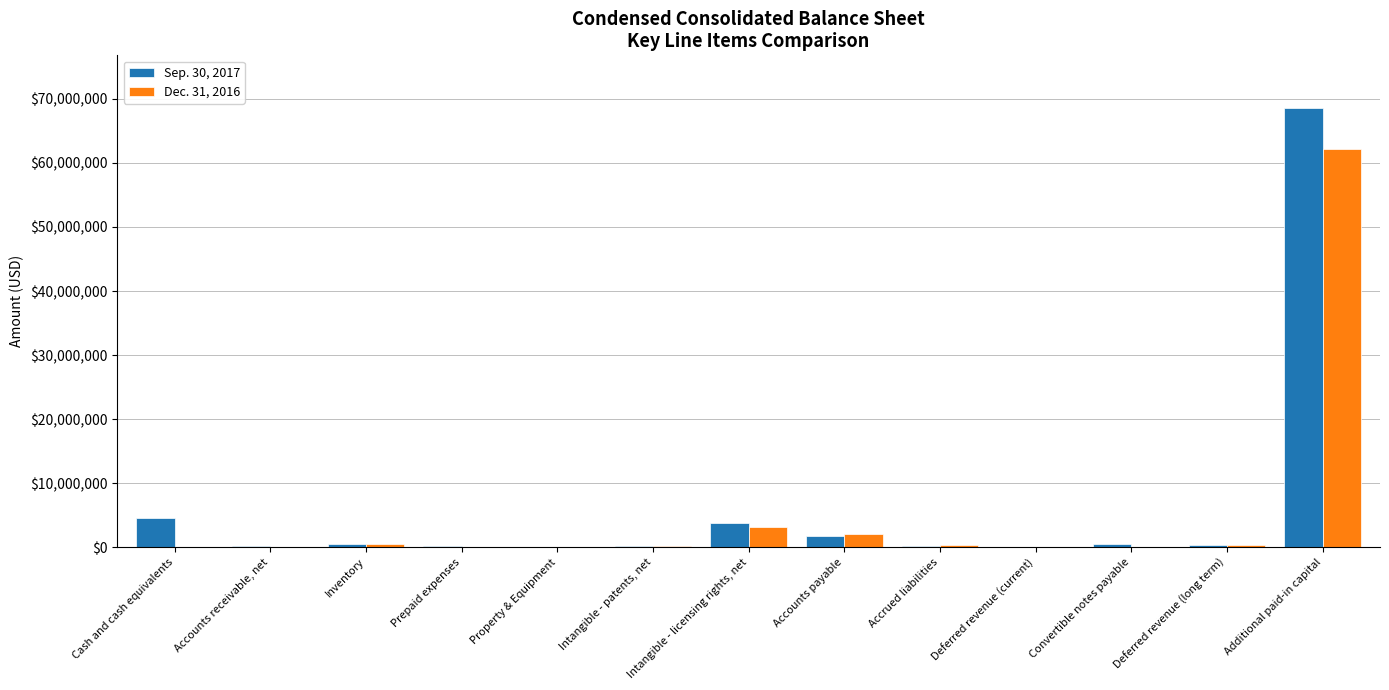

Is it true that Dec. 31, 2016 equals 62220850 at Additional paid-in capital?

True